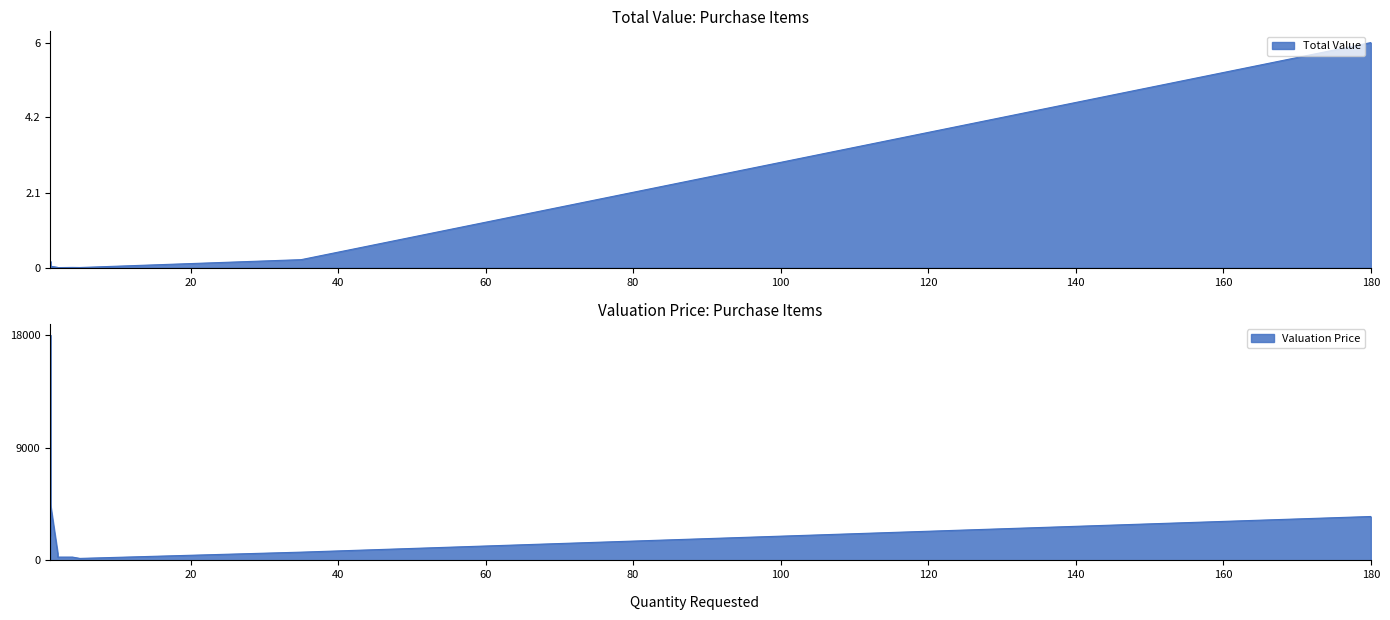

Rank the categories by Total Value value from lowest to highest.

2, 5, 1, 4, 2, 1, 1, 1, 35, 180